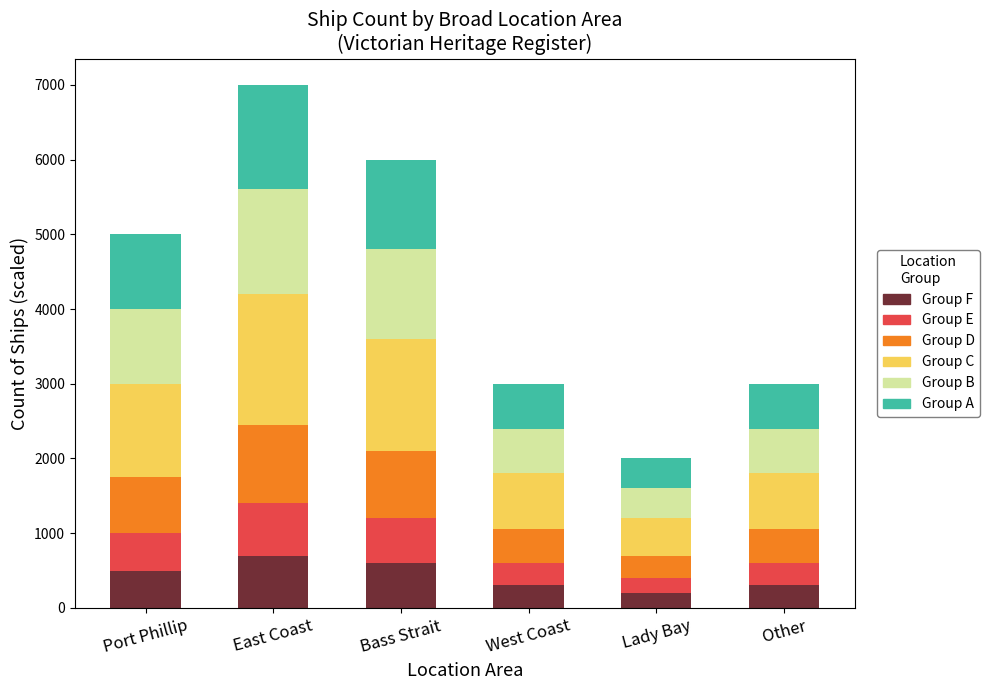

The value of Group F at East Coast is 299.2. True or false?

False